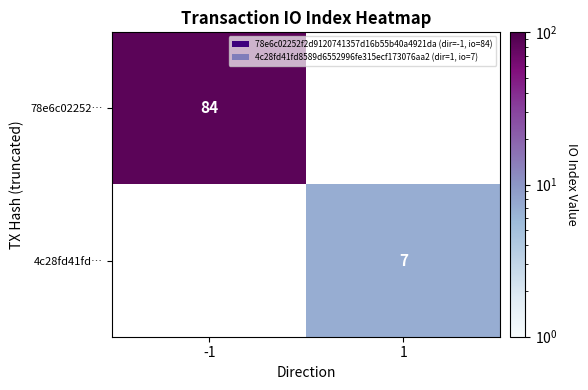

The 4c28fd41fd… series shows 10 at 1. True or false?

False